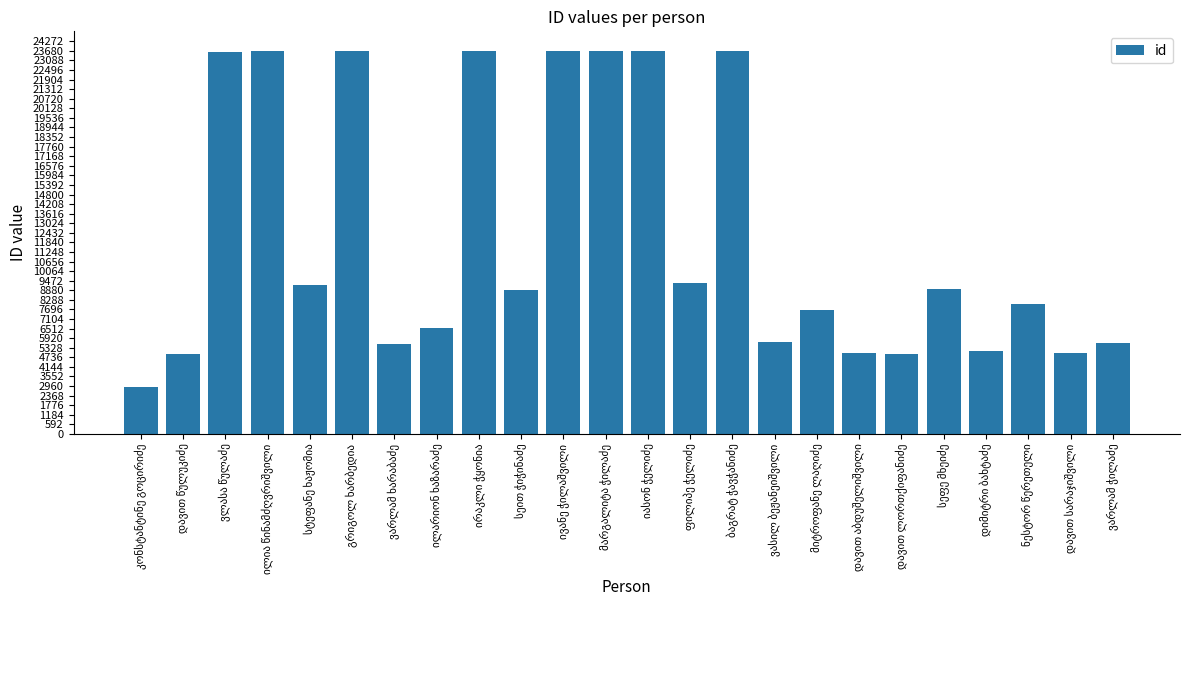

Are the bars grouped side by side (vs. stacked)?

No